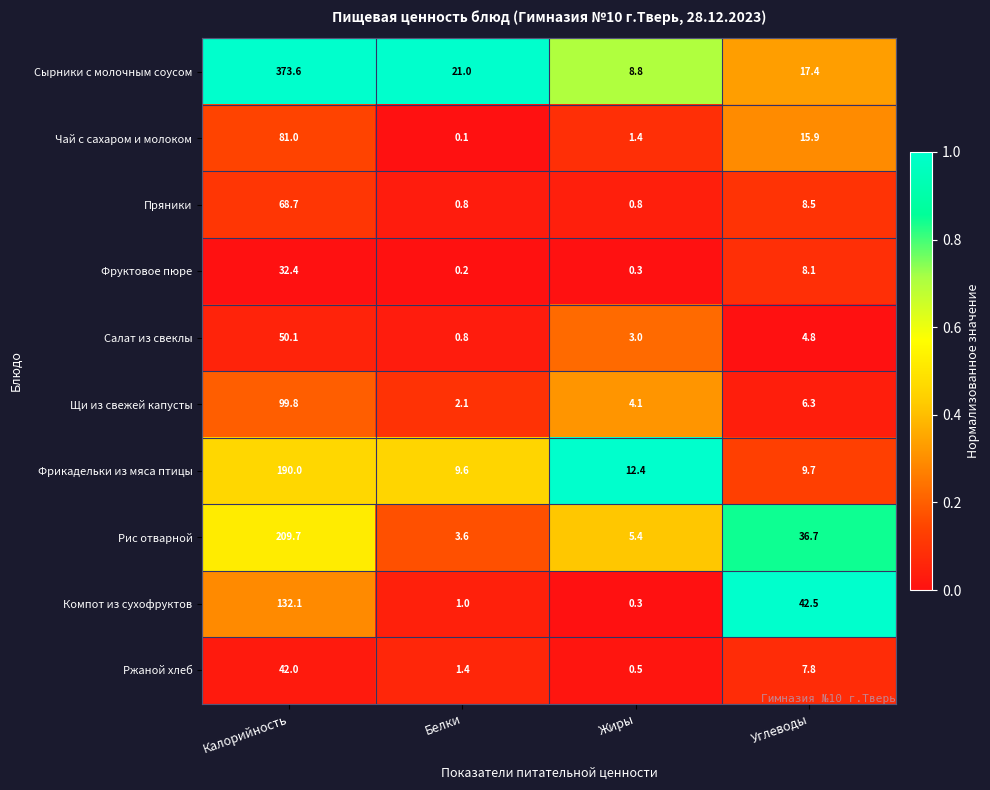

Where does the Пряники series first go above 8?

Калорийность